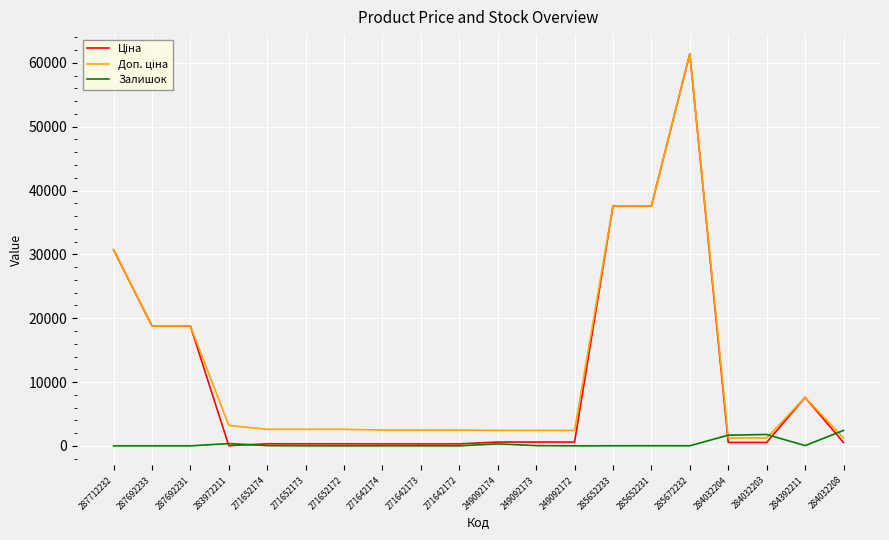

The value of Залишок at 284032204 is 1674.0. True or false?

True